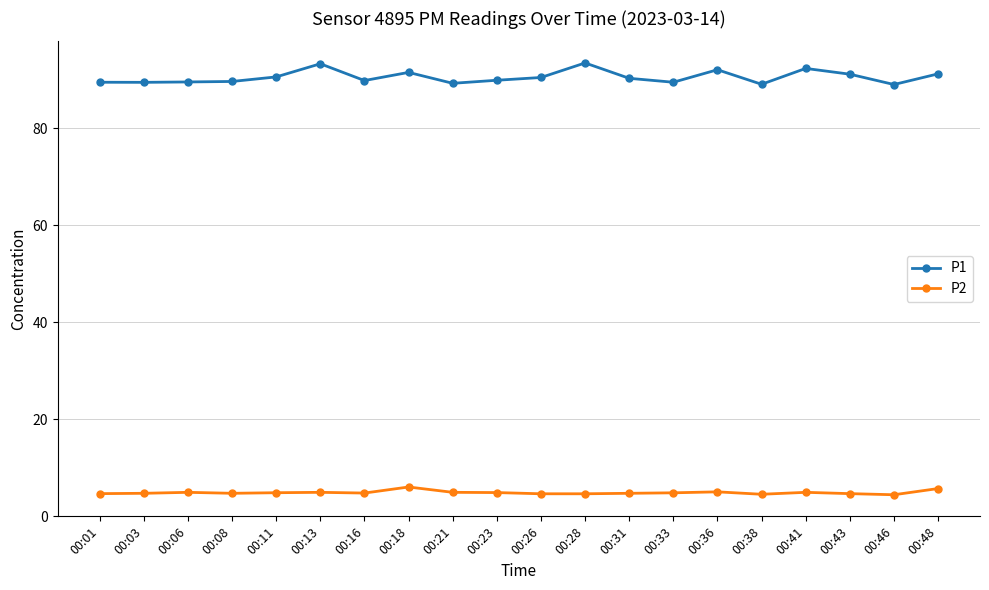

What is the maximum value for P2?

6.0